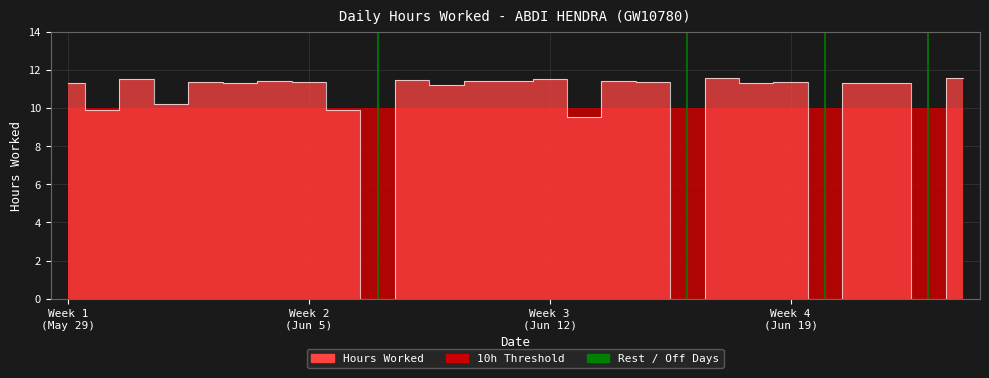

Count the number of values greater than 11.

19